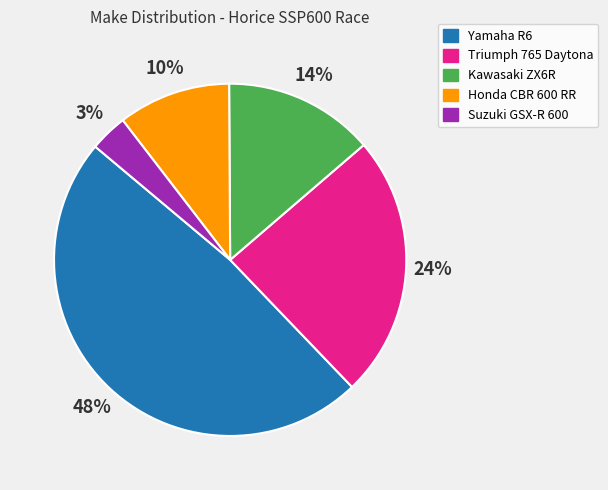

Does any single category account for the majority?

No